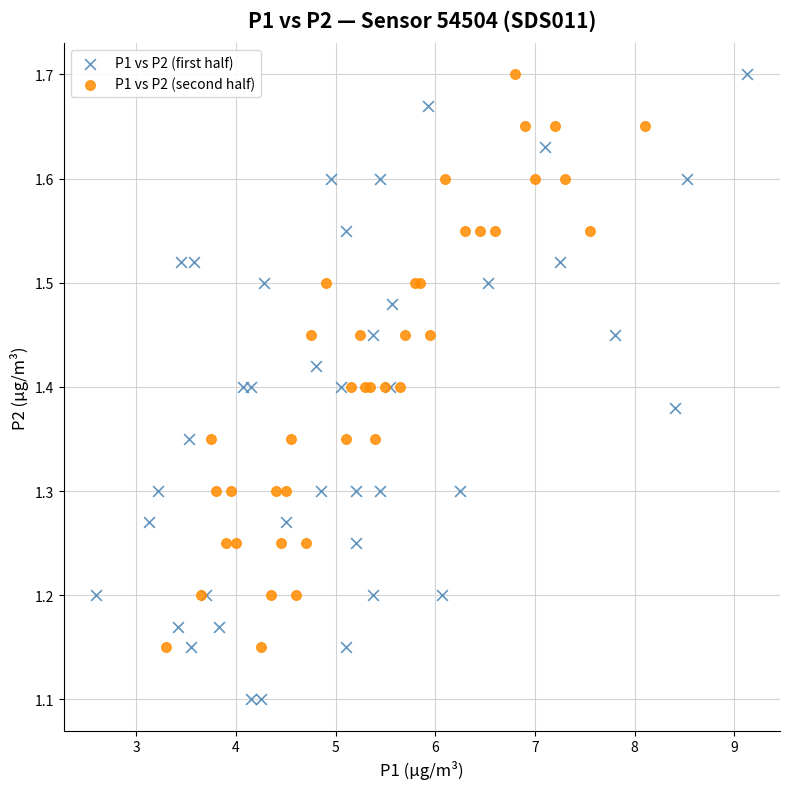

Which series has the widest spread of Y values?

P1 vs P2 (first half)